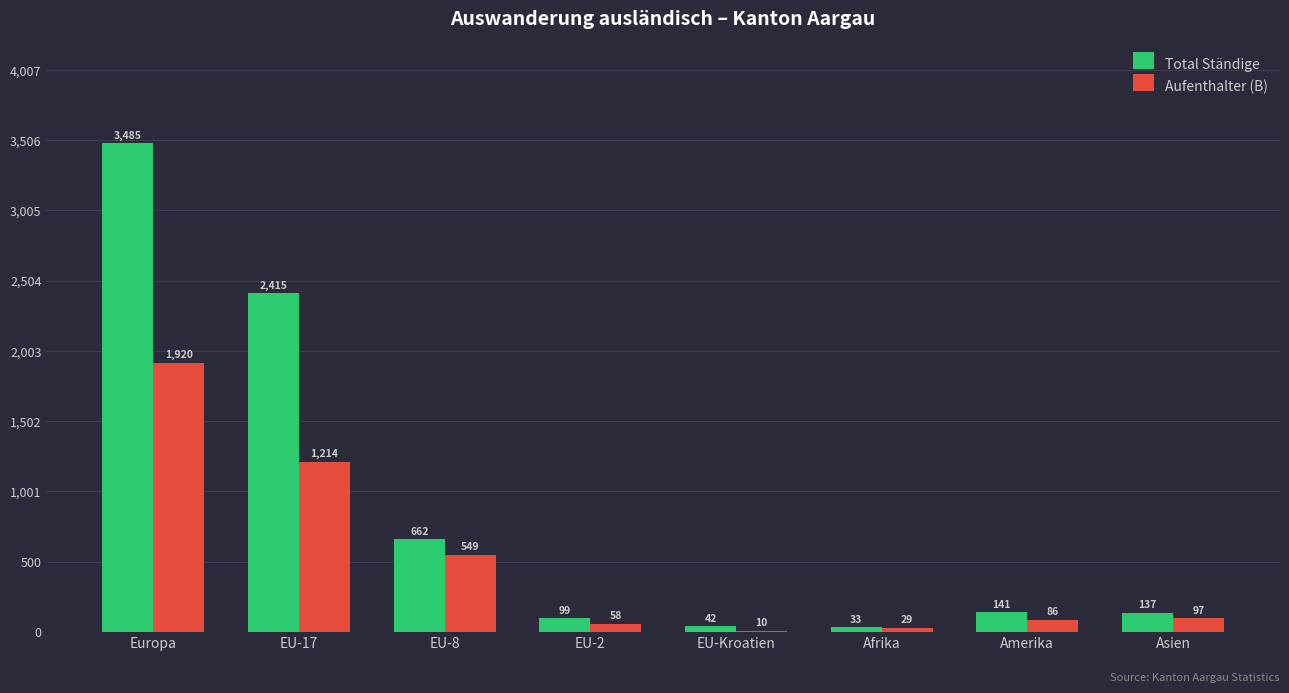

What is the greatest value displayed?

3485